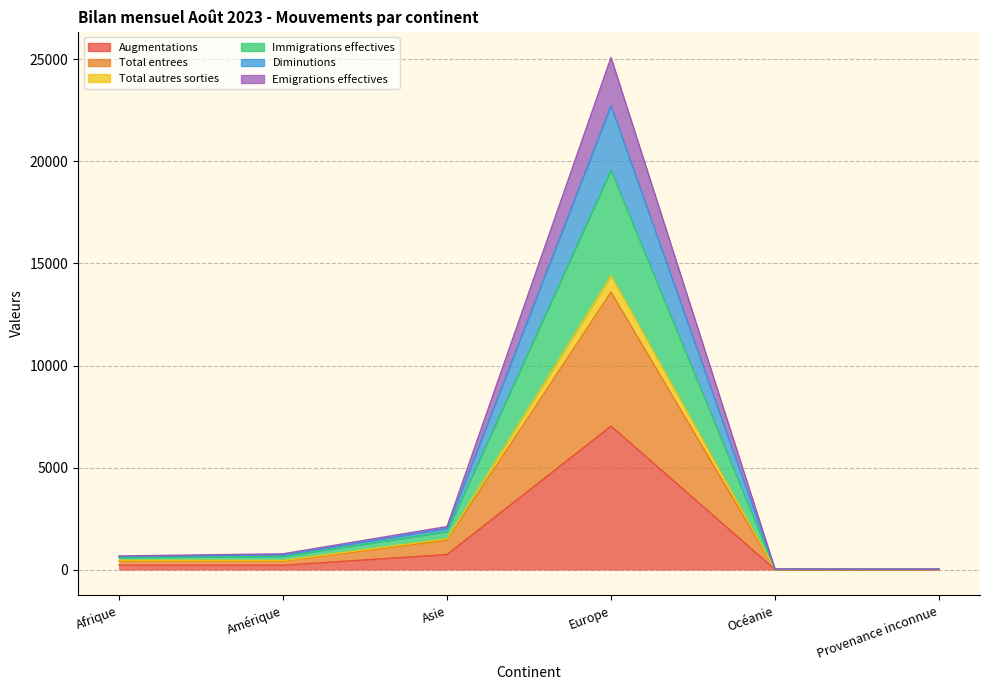

True or false: Total_autres_sorties and Augmentations intersect in this chart.

False